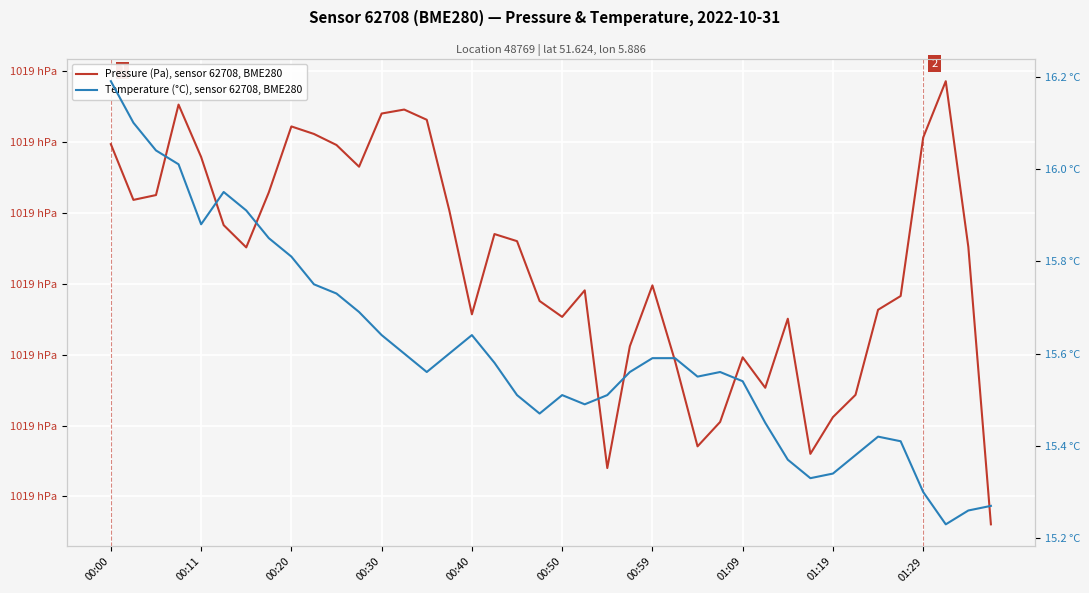

What is the total value across all series at 00:30?

101928.6